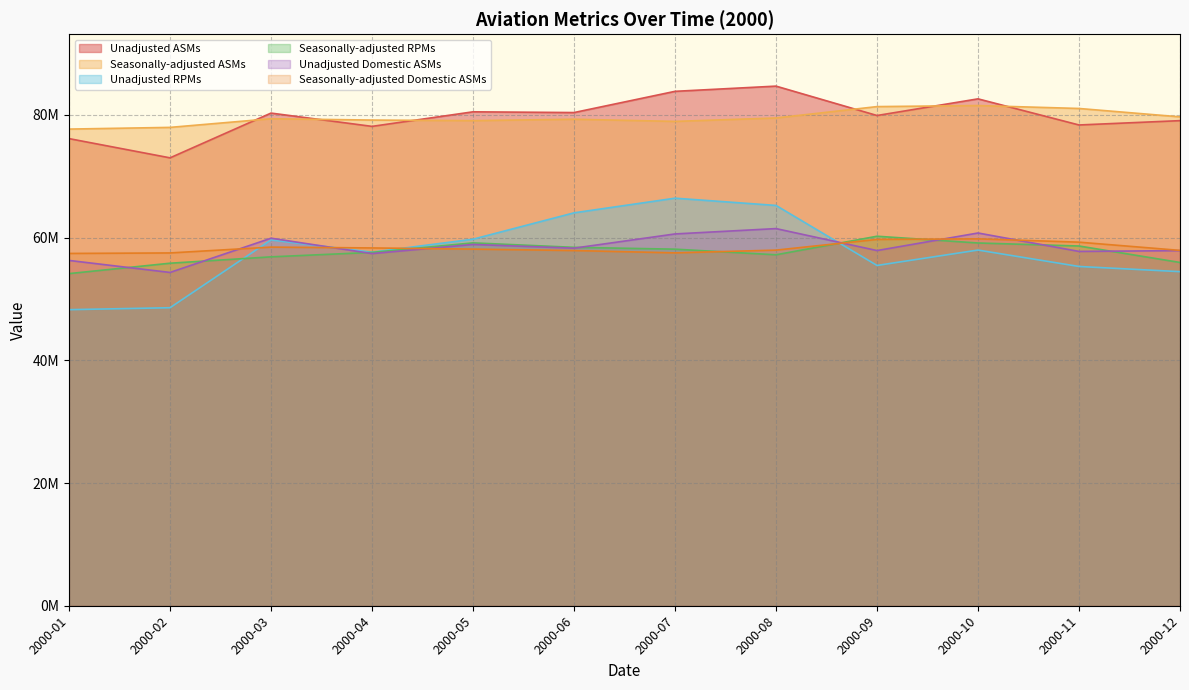

Does the chart have visible grid lines?

Yes